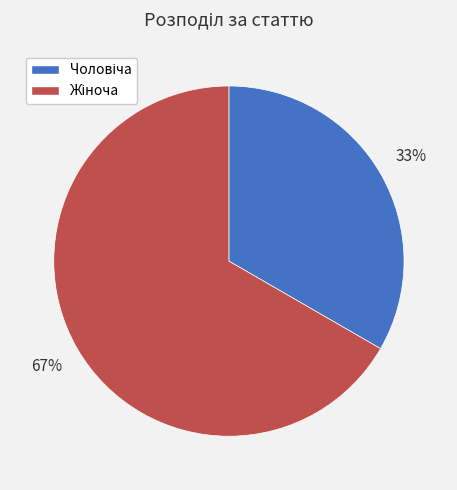

Is there any slice that represents more than half of the pie?

Yes